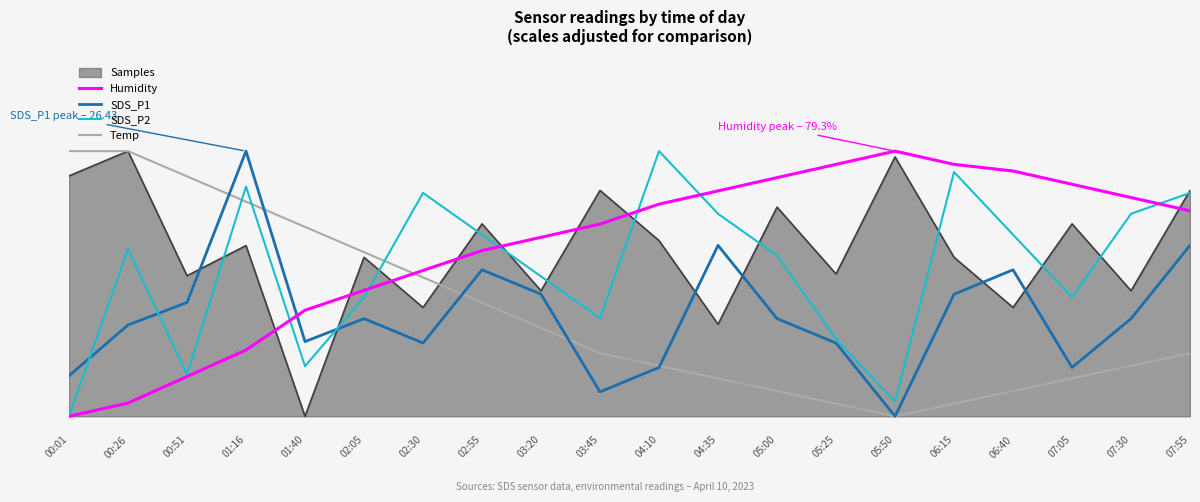

At 01:40, list the series in order from largest to smallest.

Temp, Humidity, SDS_P1, SDS_P2, Samples